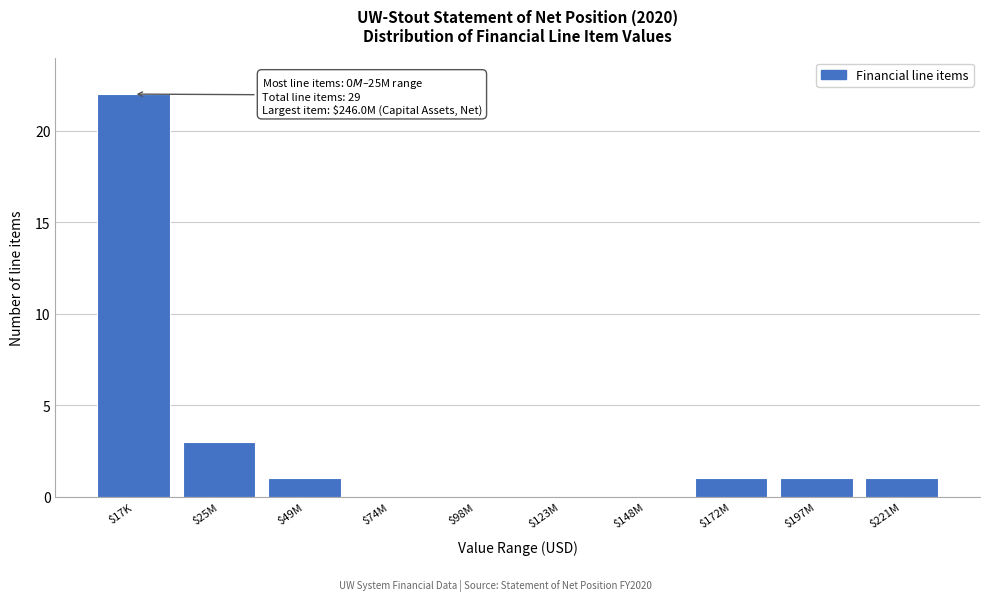

Where is the data nearest to the value 11?

$25M